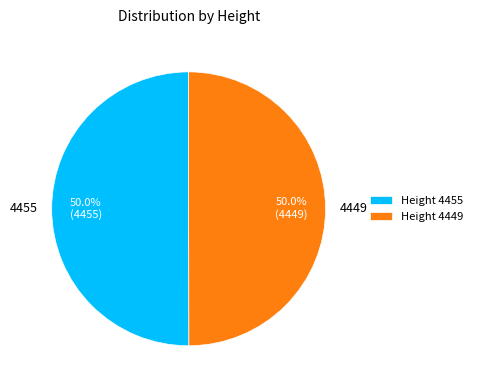

Combined, what portion of the pie is 4449 and 4455?

100.0%